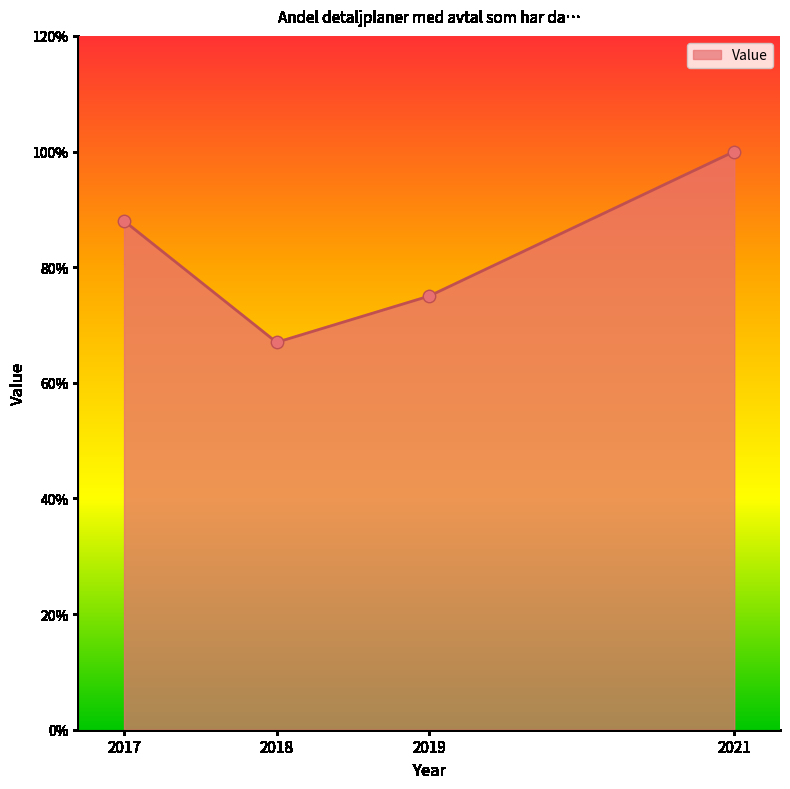

What is the change in value from 2018 to 2019?

+8